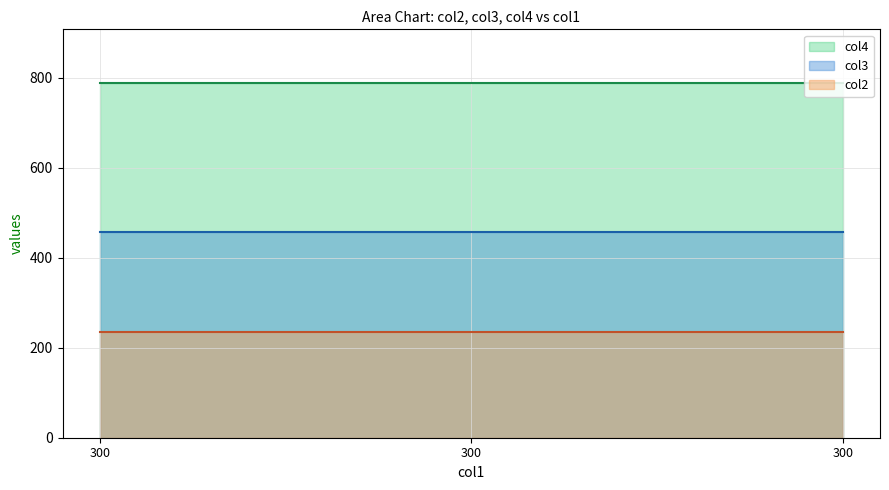

Rank the series by their maximum value, from lowest to highest.

col2, col3, col4